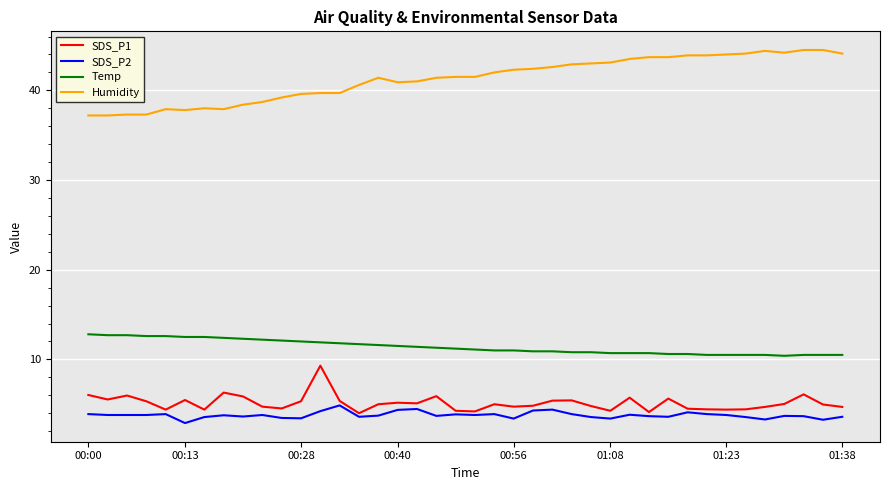

Rank the series by their maximum value, from highest to lowest.

Humidity, Temp, SDS_P1, SDS_P2